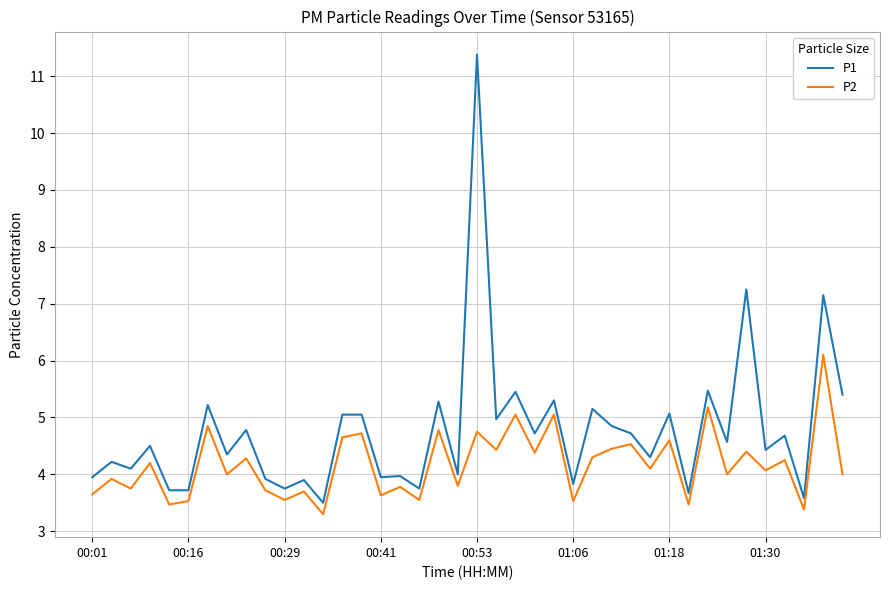

What is the maximum value for P1?

11.4